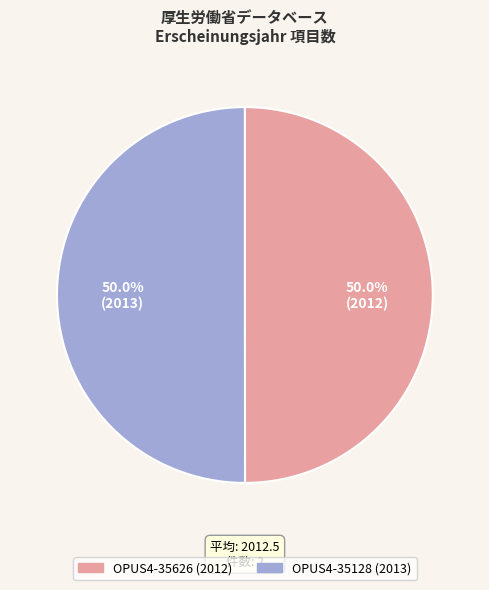

Combined, do OPUS4-35626 (2012) and OPUS4-35128 (2013) account for over 50%?

Yes